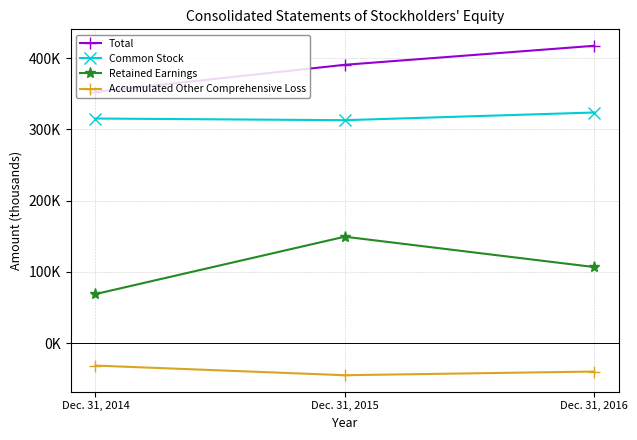

Is this an area chart (filled region under the line)?

No